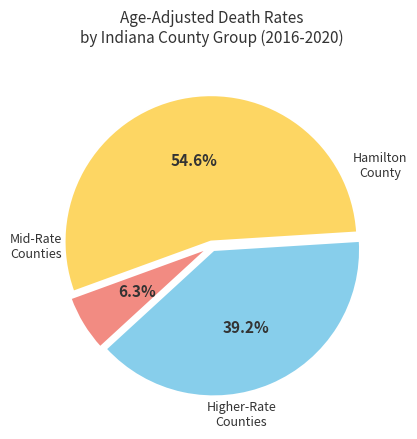

Is there a majority slice in this chart?

Yes